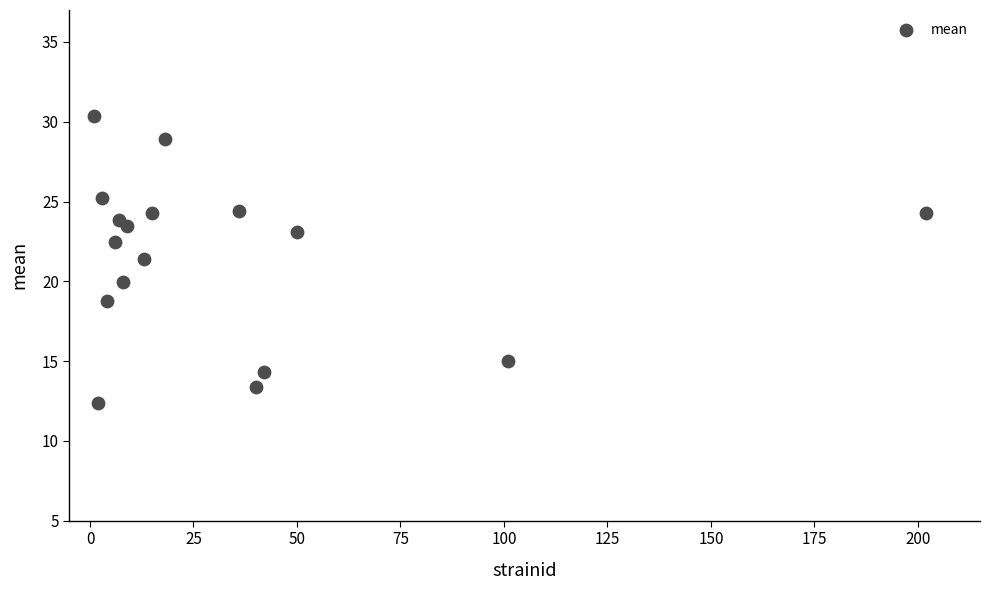

What Y value in the scatter plot is closest to 21?

21.4